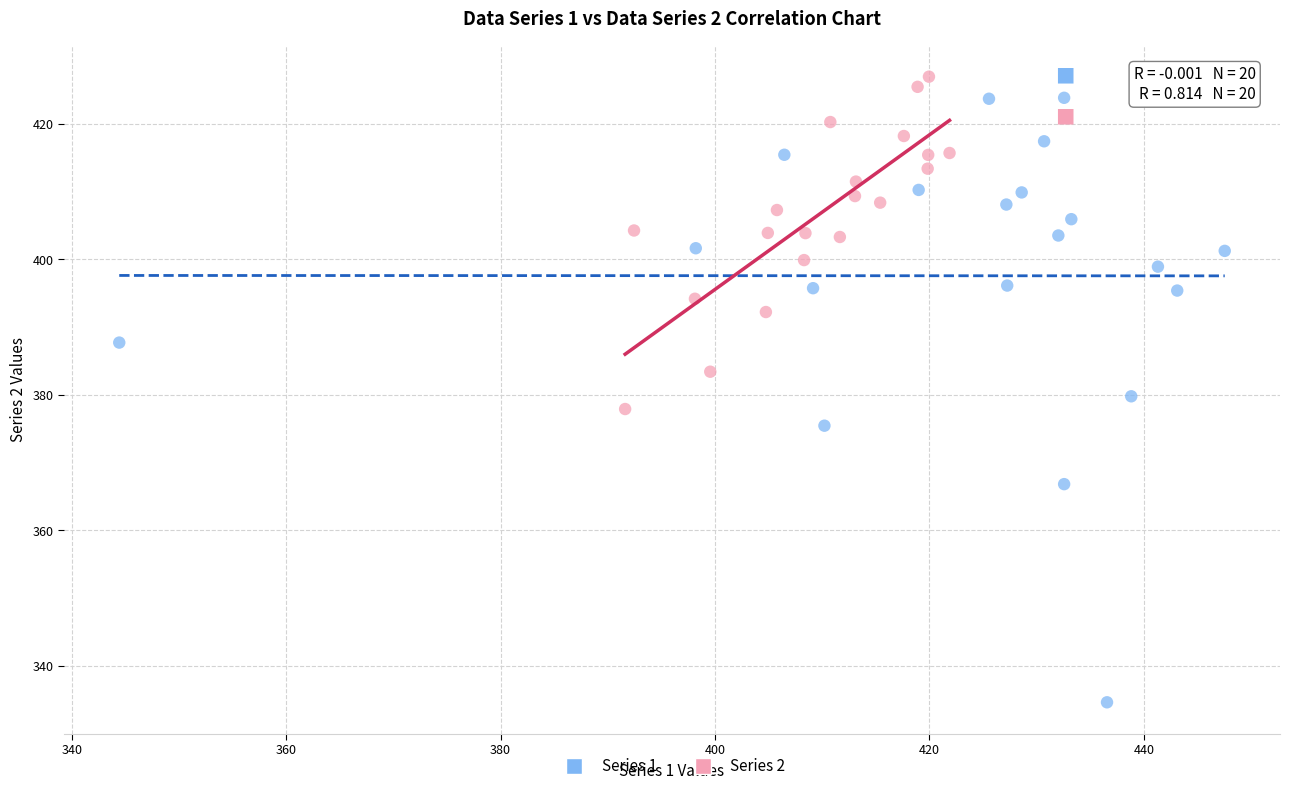

Which series contains the lowest Y value?

Series 1